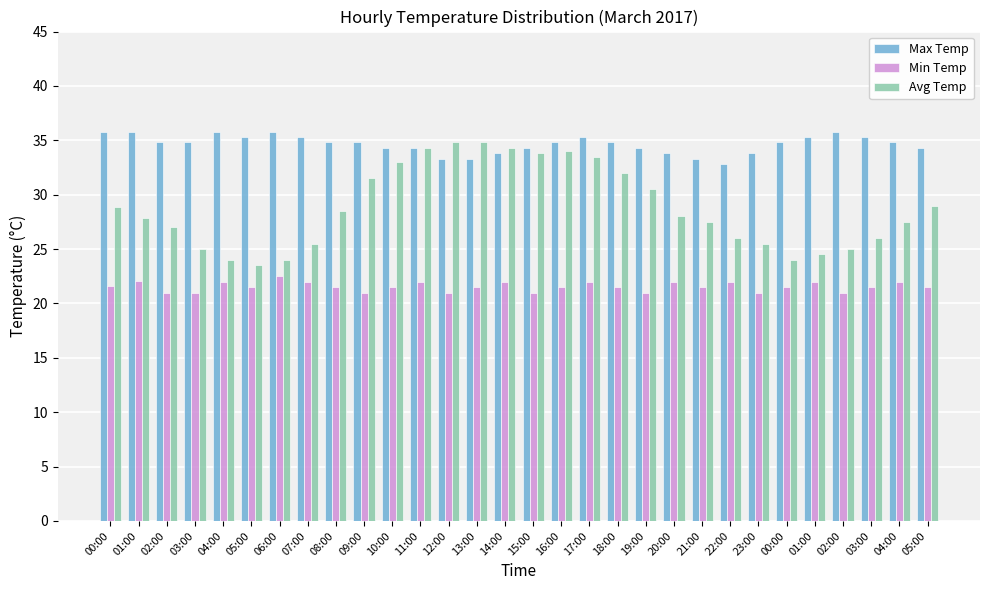

What is the difference between the maximum and minimum values in the Avg Temp series?

11.3